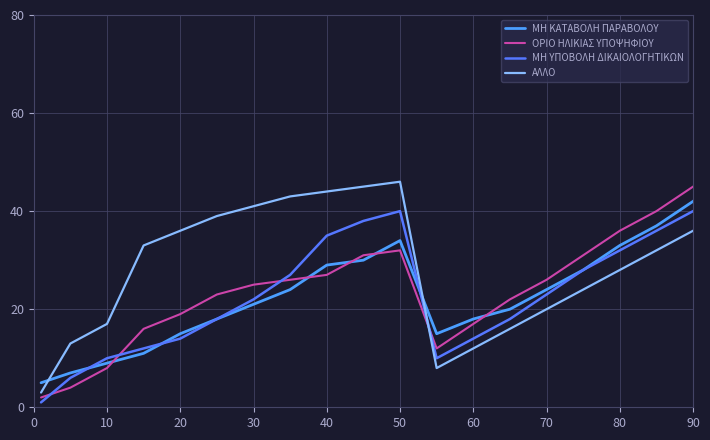

After their last crossing, which series has the higher values: ΟΡΙΟ ΗΛΙΚΙΑΣ ΥΠΟΨΗΦΙΟΥ or ΜΗ ΚΑΤΑΒΟΛΗ ΠΑΡΑΒΟΛΟΥ?

ΟΡΙΟ ΗΛΙΚΙΑΣ ΥΠΟΨΗΦΙΟΥ